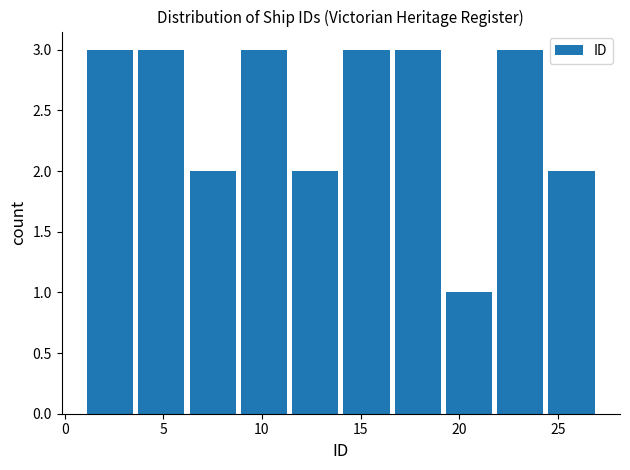

Reading left to right, list every bar in this chart as the range it spans on the x-axis followed by its height. Neither the bar edges nor the heights are printed on the chart, so give them approximately, as read against the axes.

1.0 to 3.6: 3
3.6 to 6.2: 3
6.2 to 8.8: 2
8.8 to 11.4: 3
11.4 to 14.0: 2
14.0 to 16.6: 3
16.6 to 19.2: 3
19.2 to 21.8: 1
21.8 to 24.4: 3
24.4 to 27.0: 2